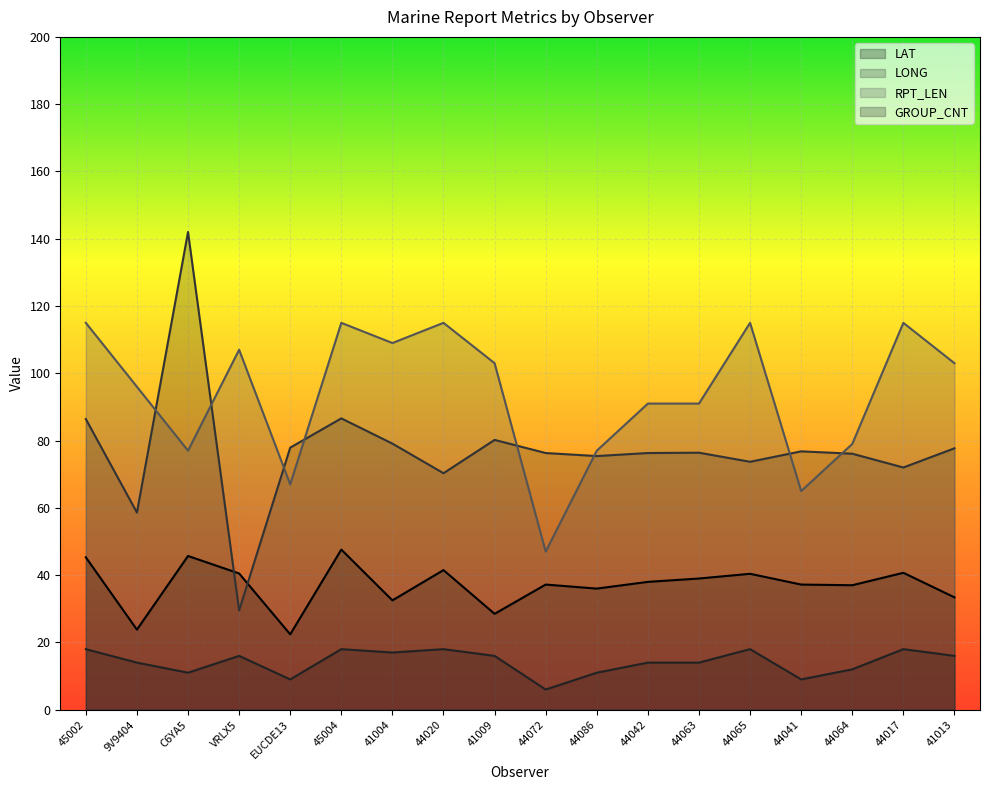

How many times do LONG and RPT_LEN cross each other?

8